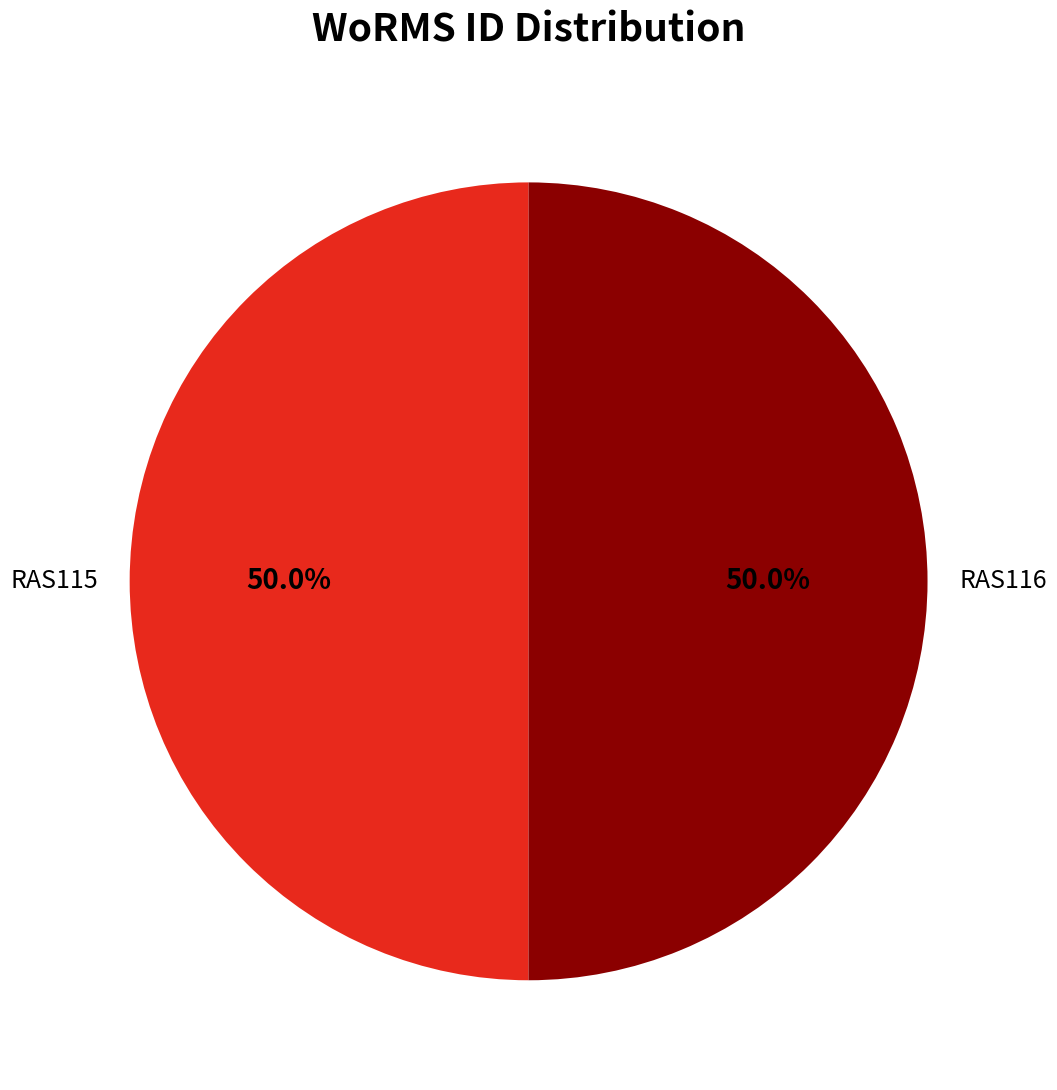

Combined, do RAS115 and RAS116 account for over 50%?

Yes